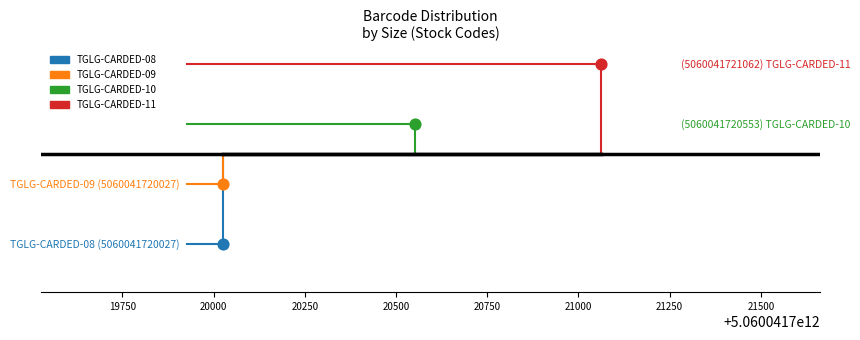

Which series contains the lowest Y value?

TGLG-CARDED-08